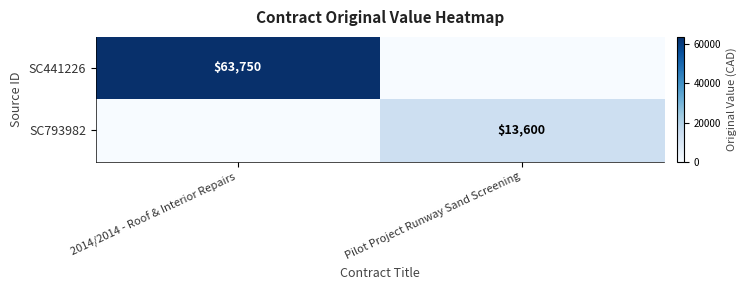

Which category has the lowest value across all series?

Pilot Project Runway Sand Screening